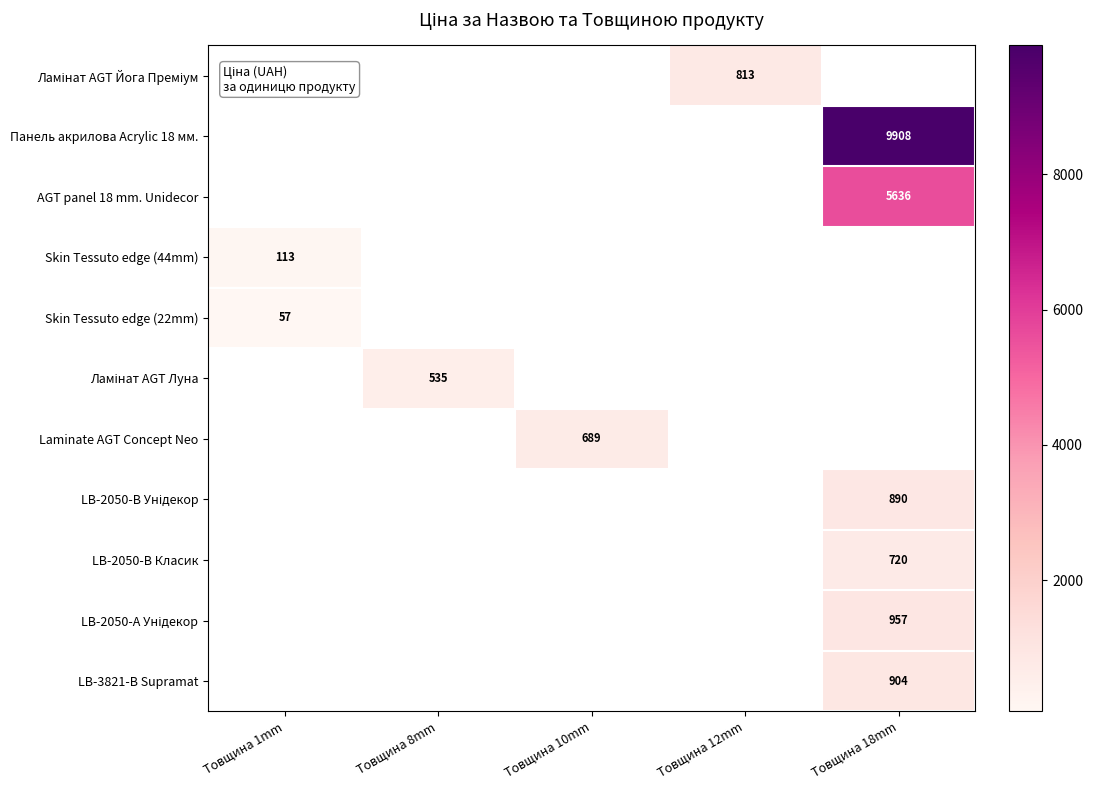

The value of Skin Tessuto edge (44mm) at Товщина 1mm is 113. True or false?

True